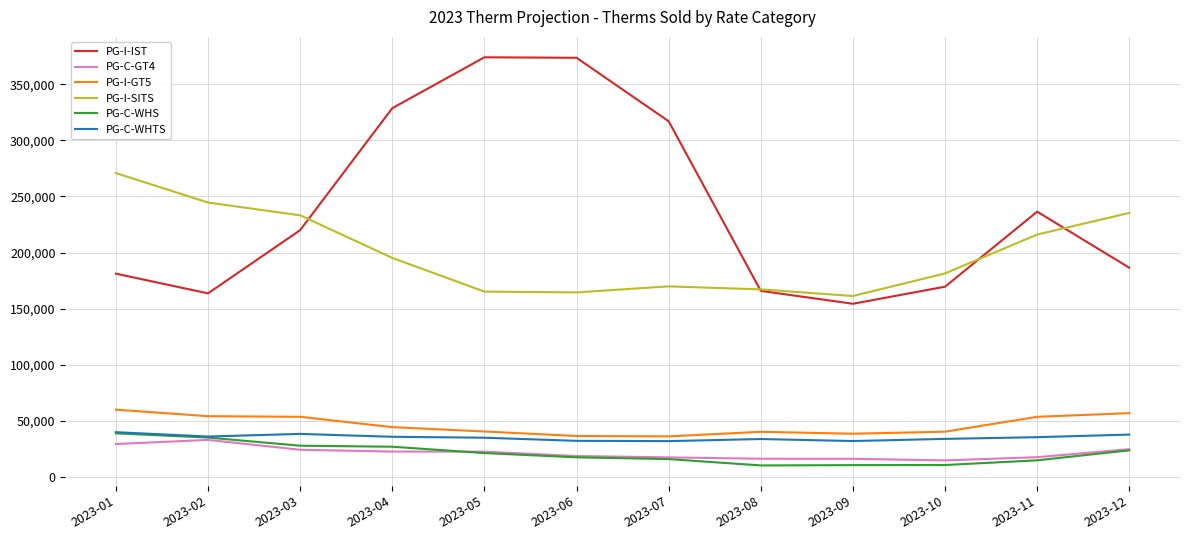

What is the maximum value for PG-C-WHS?

38862.6